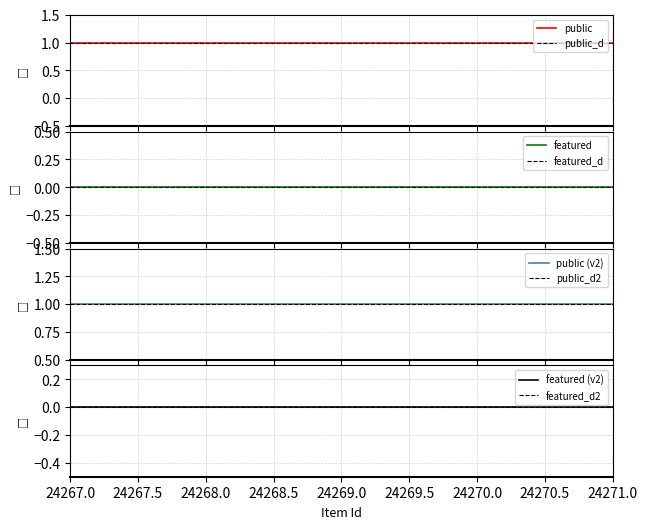

True or false: featured and public cross at least once.

False